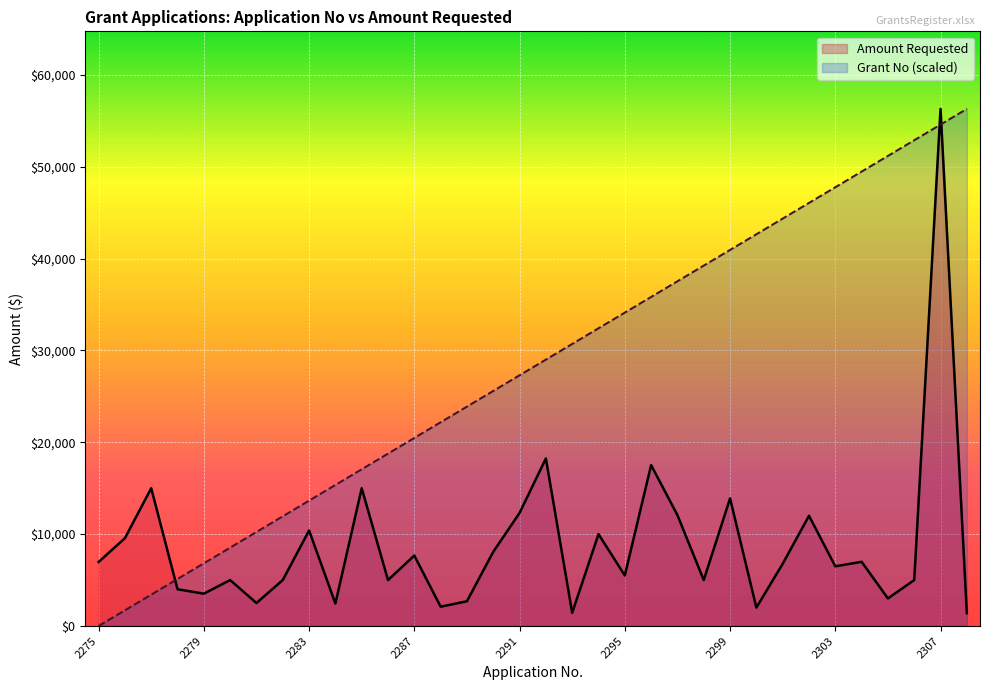

How many data points does each series have?

34